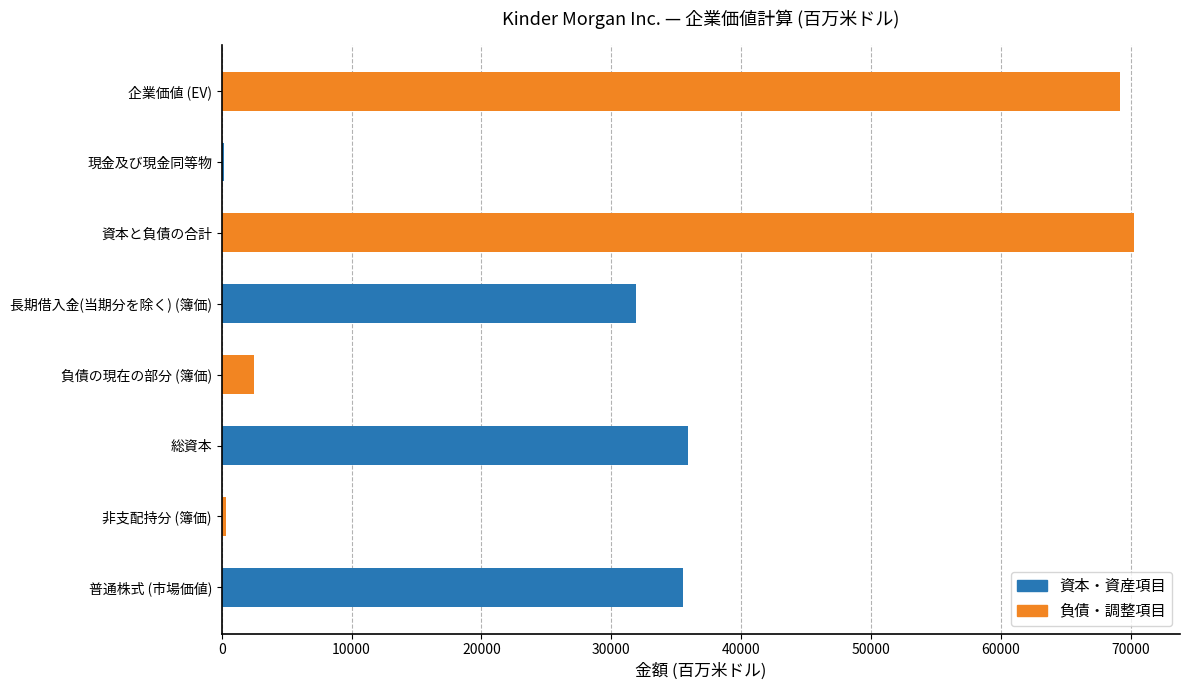

What is the change in value from 総資本 to 資本と負債の合計?

+34392